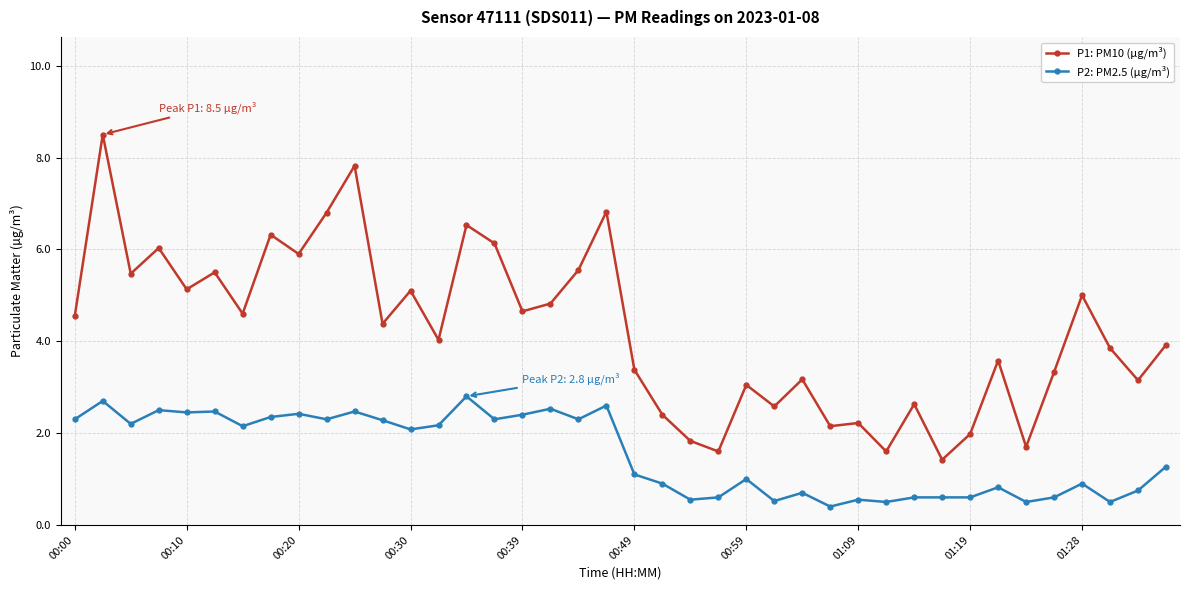

True or false: P1: PM10 (µg/m³) has more than 1 interior local peaks.

True